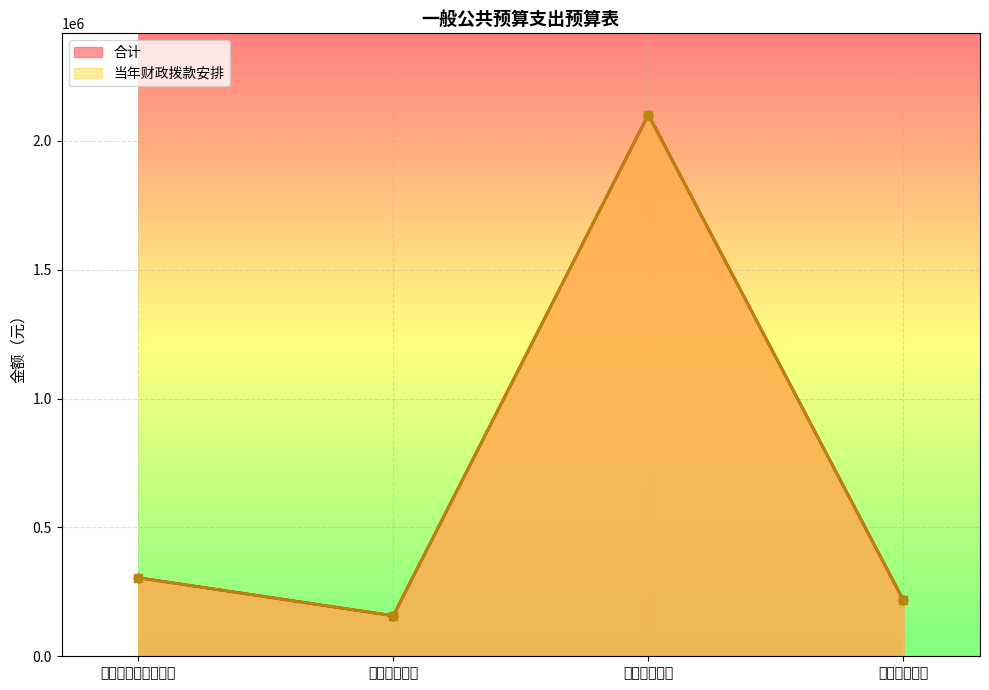

Which label corresponds to the smallest value in the chart?

卫生健康支出